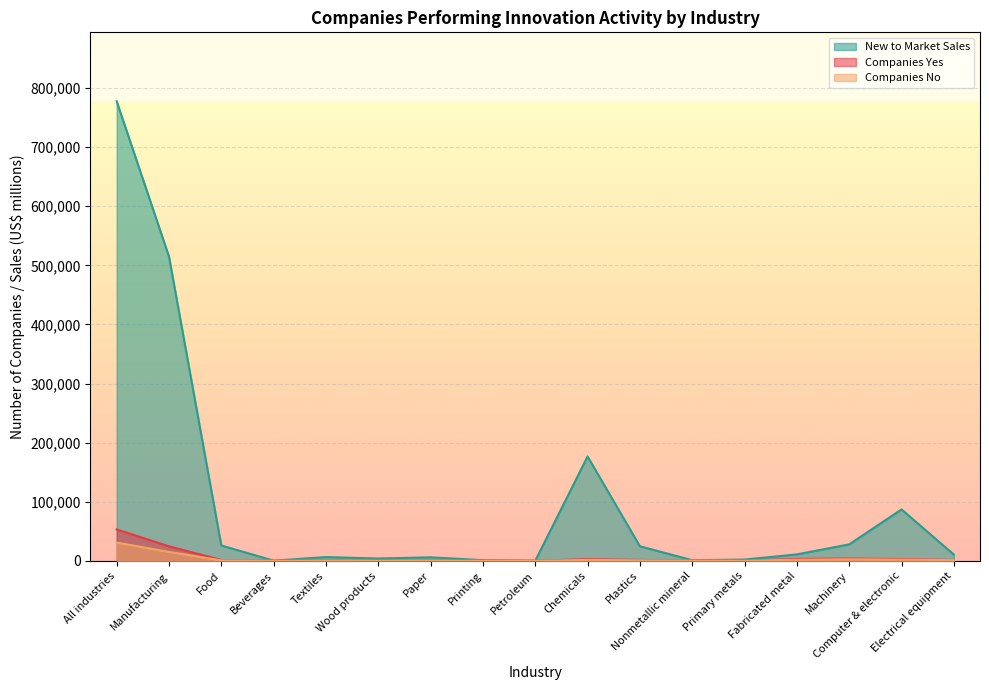

What is the label of the 7th point from the right?

Plastics